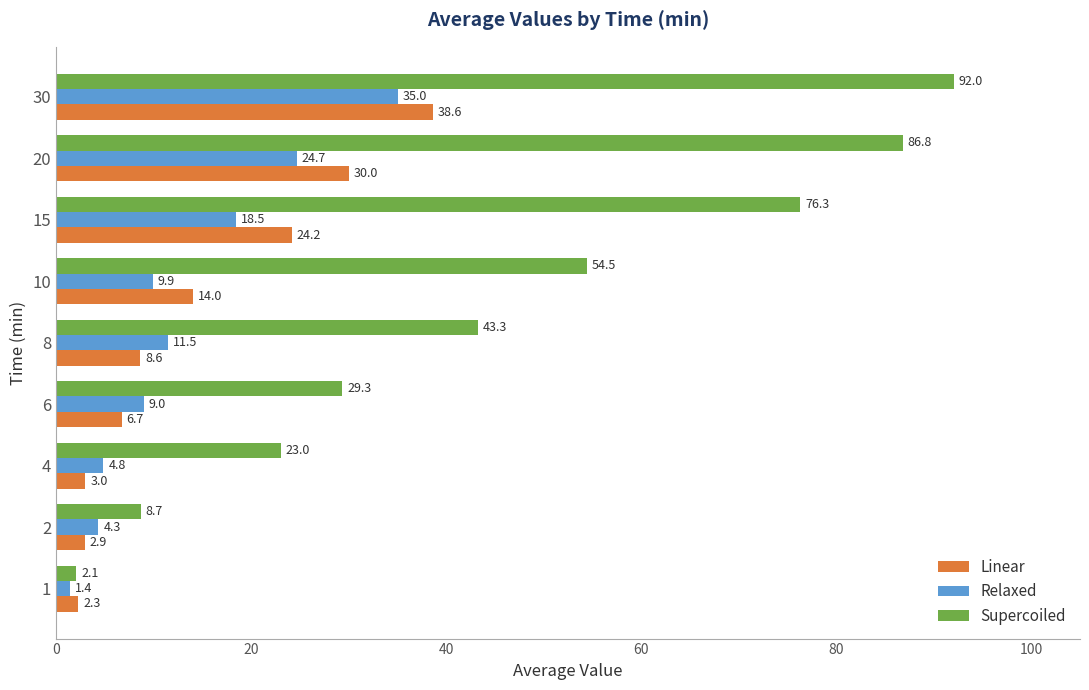

What is the difference between the second highest and minimum values in the Linear series?

27.7